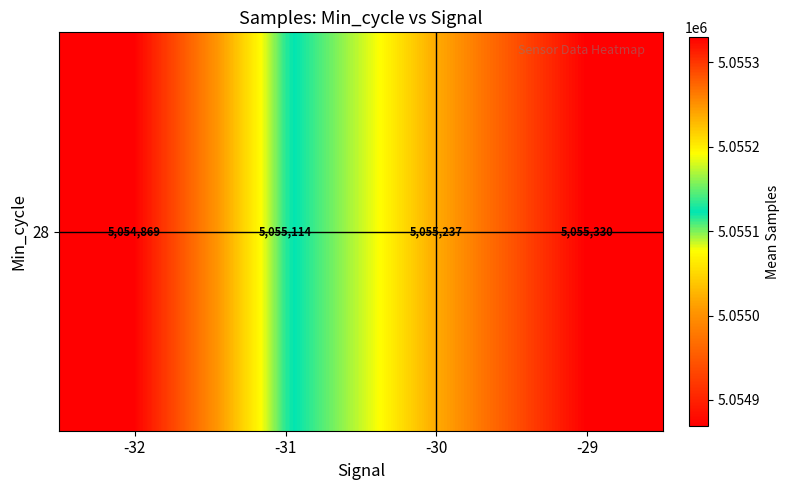

Which has a higher value, -31 or -29?

-29